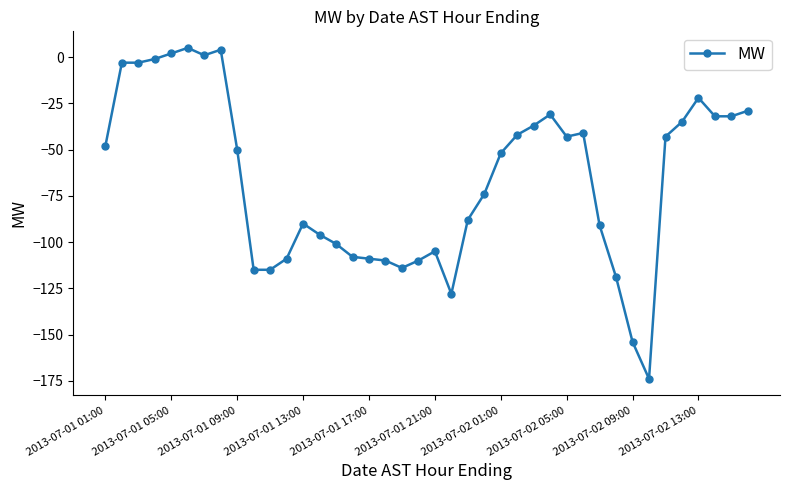

What is the difference between the maximum and minimum values?

179